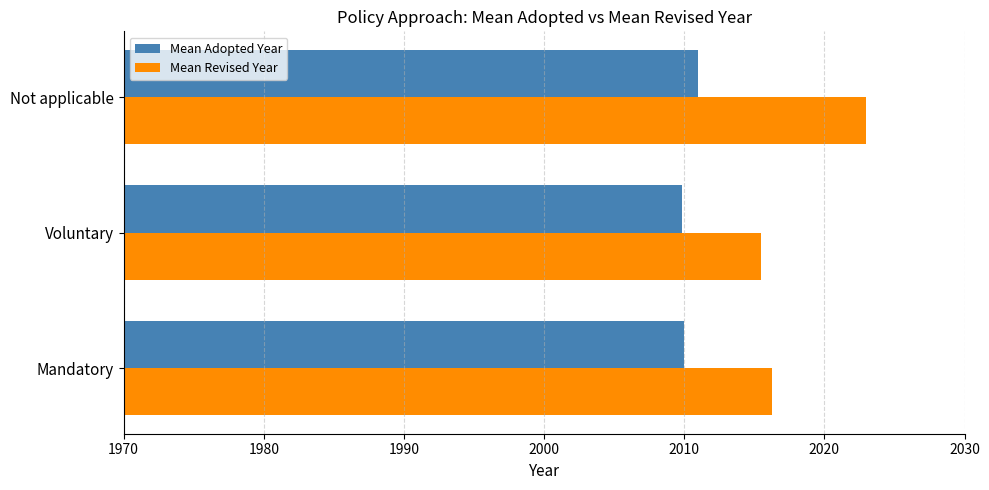

Is it true that Mean Revised Year equals 2023.0 at Not applicable?

True